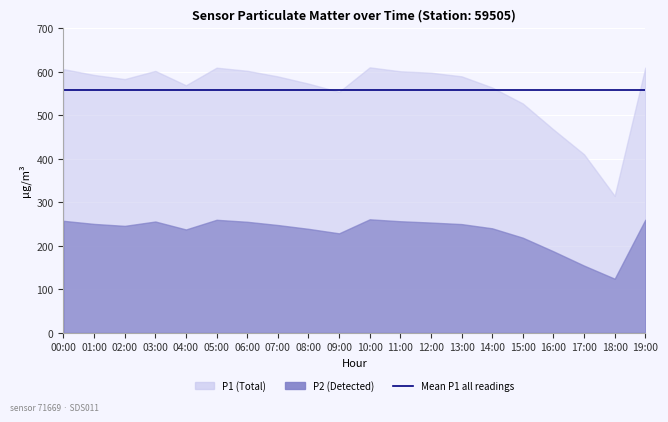

At which label does P1 first exceed 589?

00:00